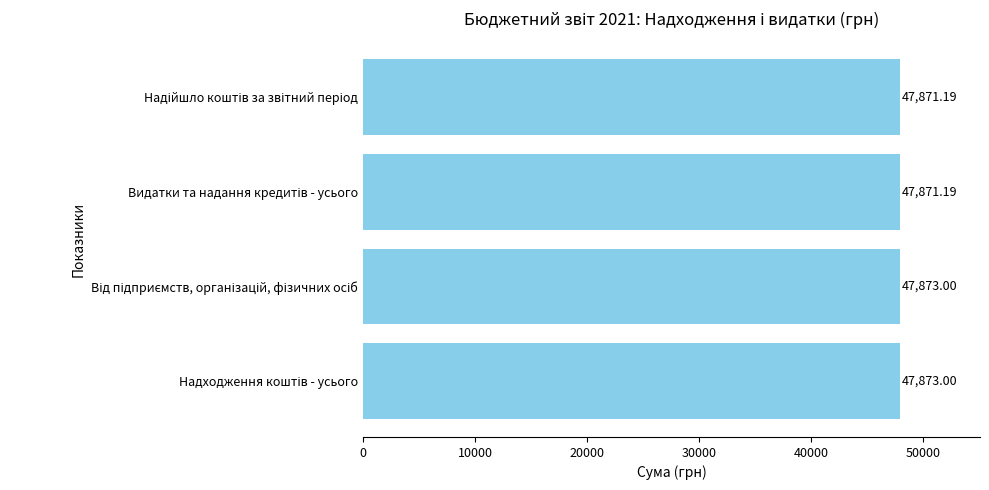

What is the sum of all values?

191488.4